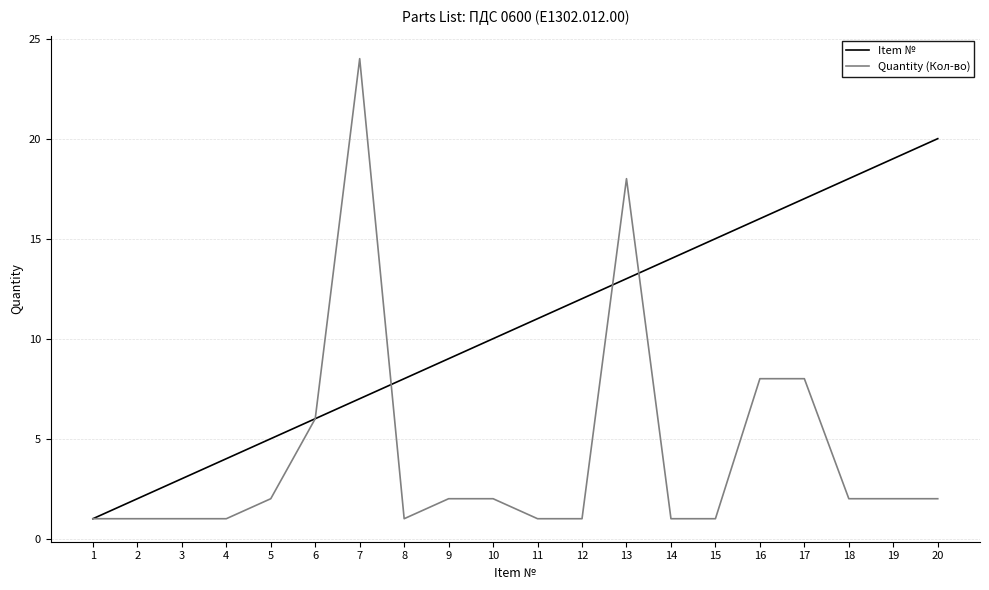

What is the sum of all Quantity (Кол-во) values?

85